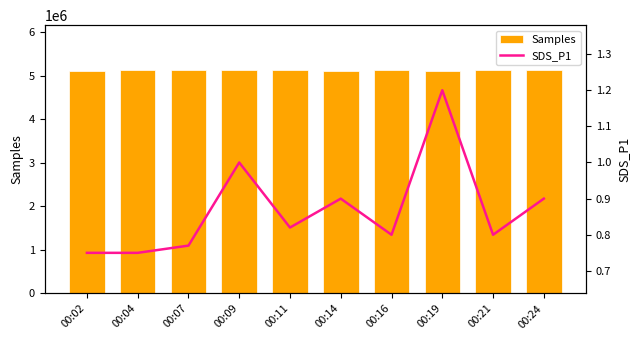

Which category has the lowest value in the SDS_P1 series?

00:02